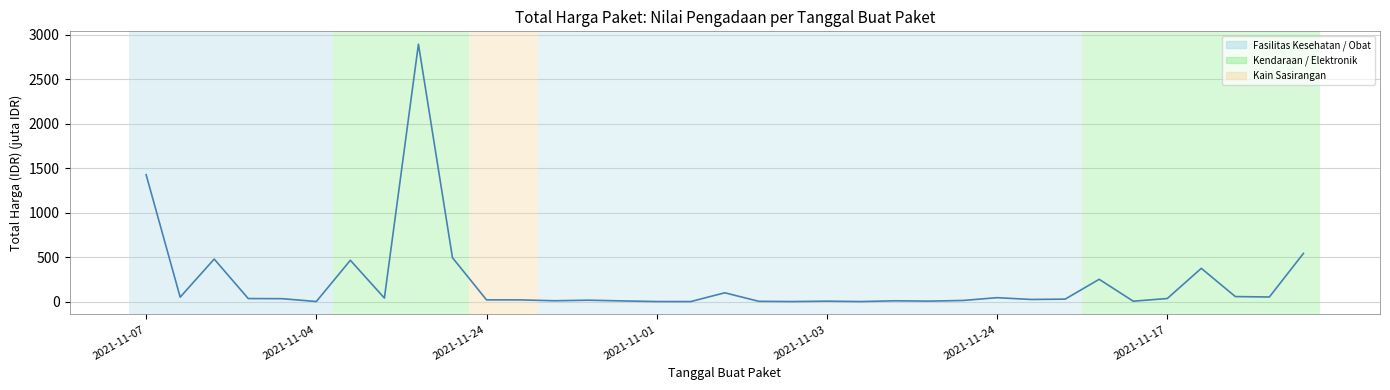

What is the greatest value displayed?

2892.1